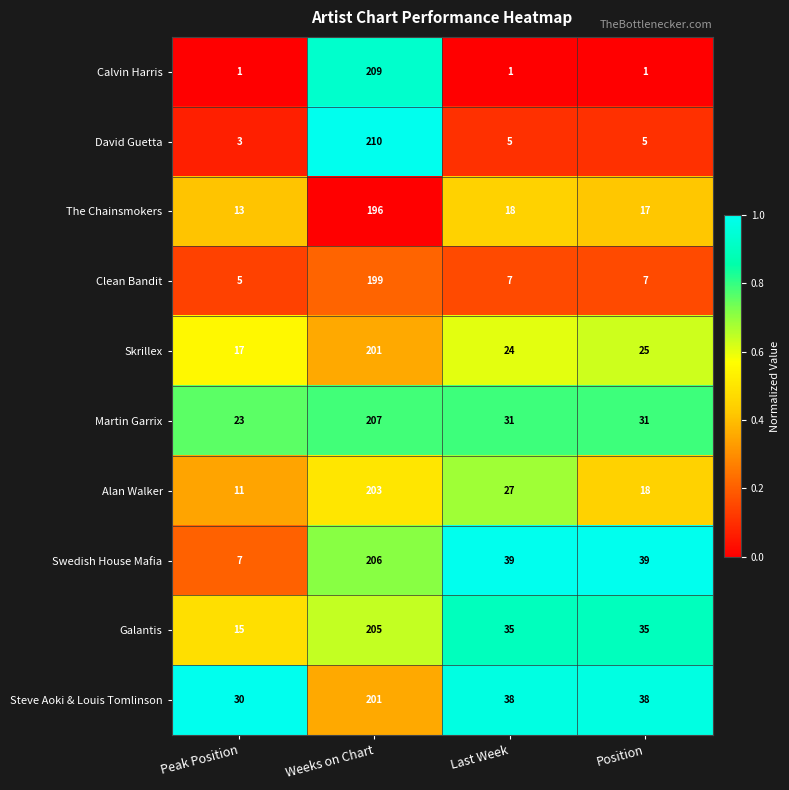

At which category is the sum across all series the highest?

Weeks on Chart